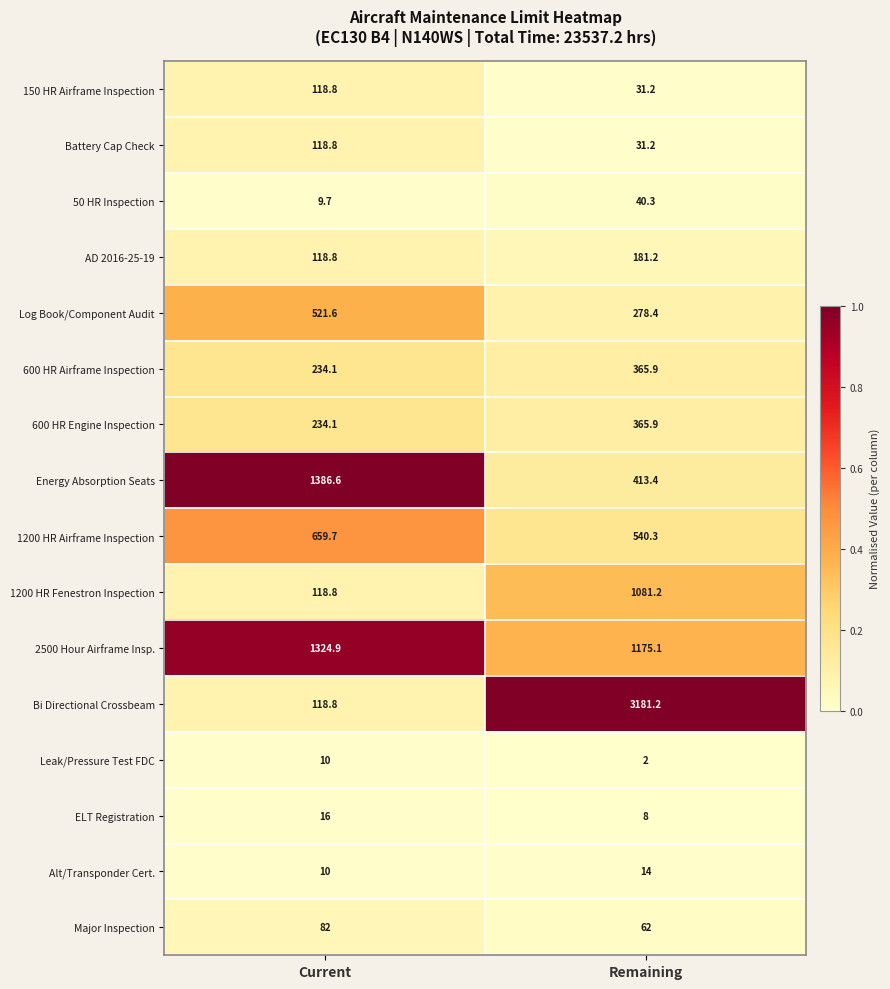

Is it true that 600 HR Engine Inspection equals 365.9 at Remaining?

True